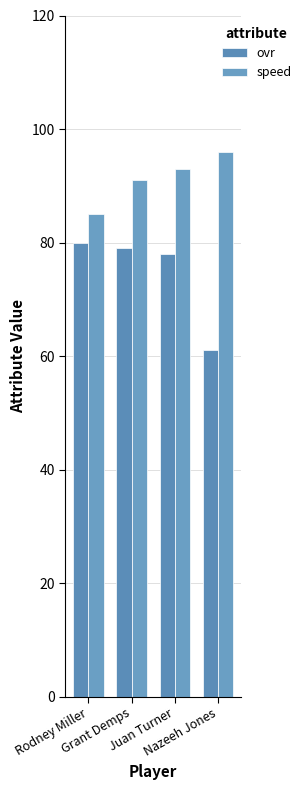

Is the value of ovr at Nazeeh Jones greater than the value of speed at Nazeeh Jones?

No